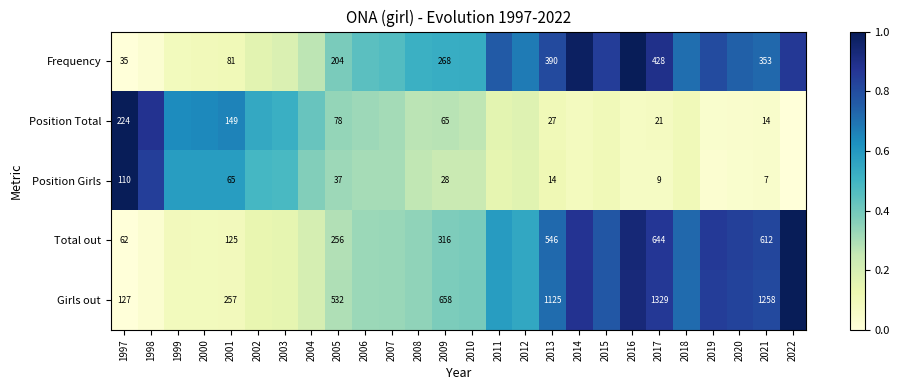

Between 1997 and 2013, which series saw the biggest shift?

Girls out